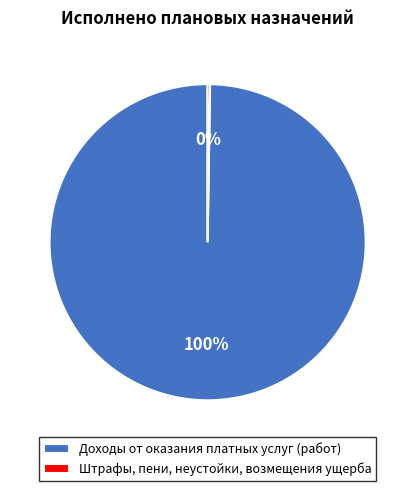

What is the majority slice?

Доходы от оказания платных услуг (работ)